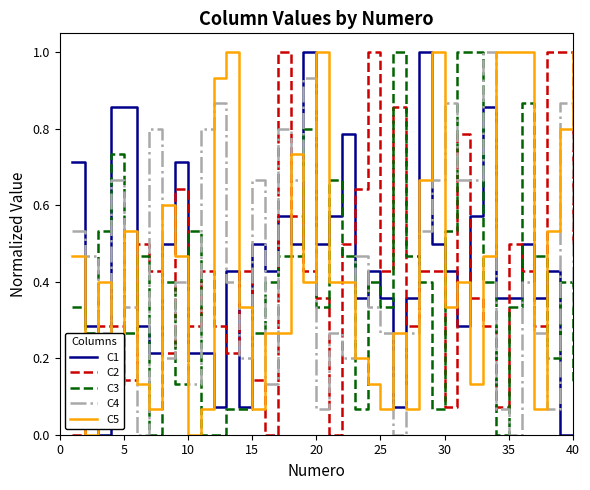

What is the maximum value shown in the chart?

1.0